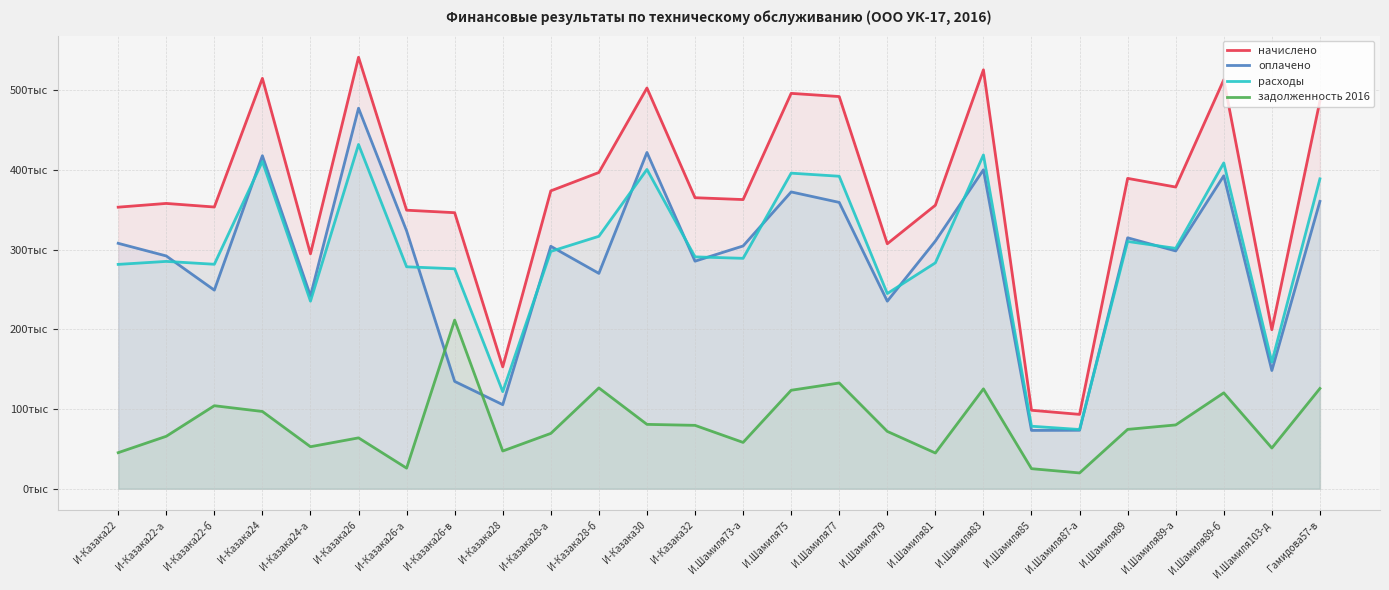

What is the difference between the highest and lowest values at И.Шамиля75?

372235.2